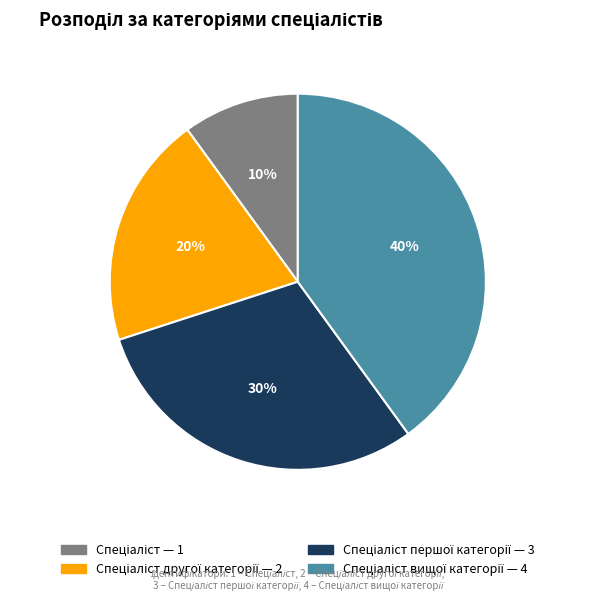

Is there any slice that represents more than half of the pie?

No